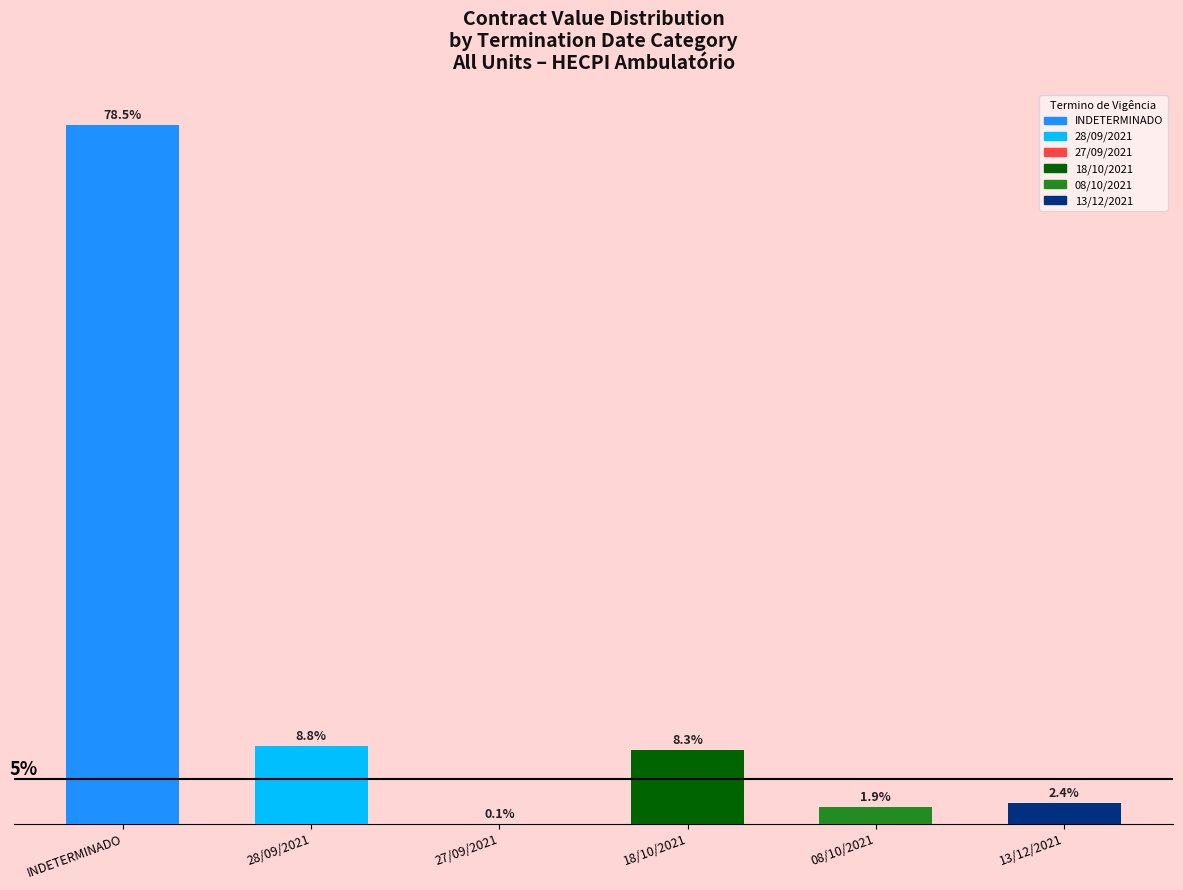

At which label does the data first exceed 8?

INDETERMINADO